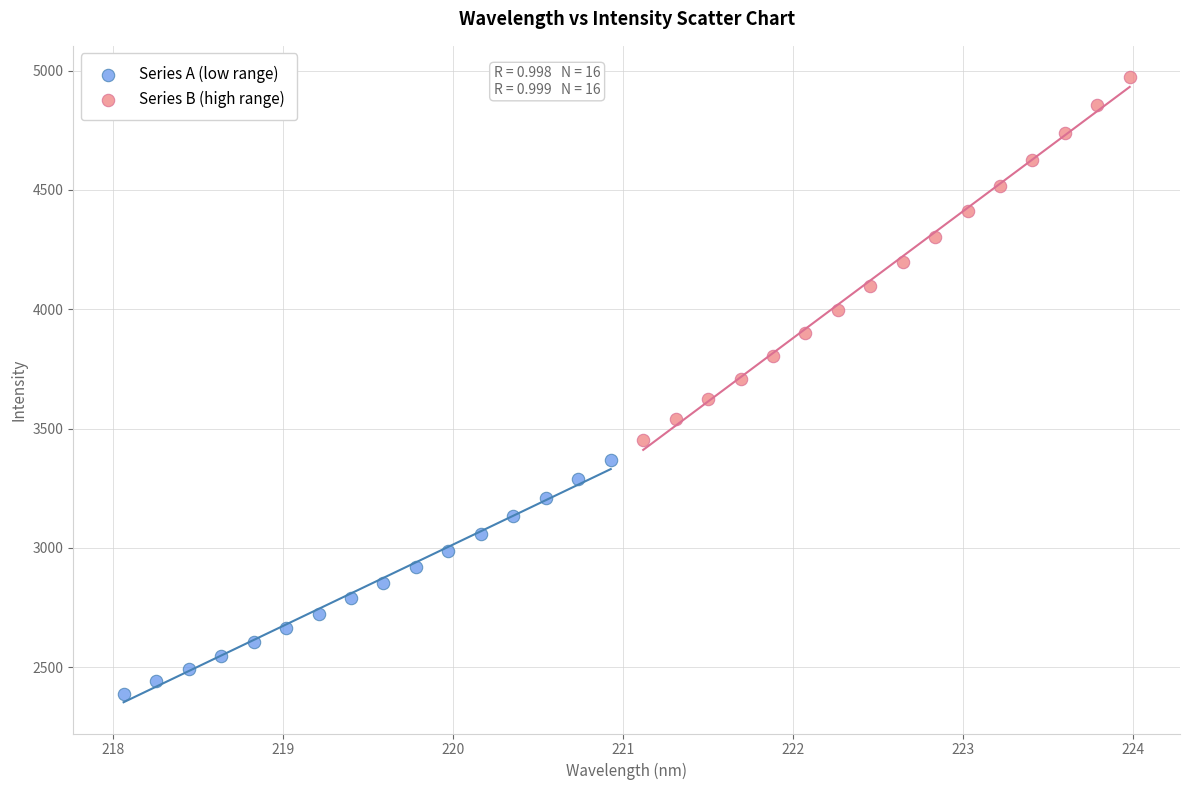

Which series contains the highest Y value?

Series B (high range)